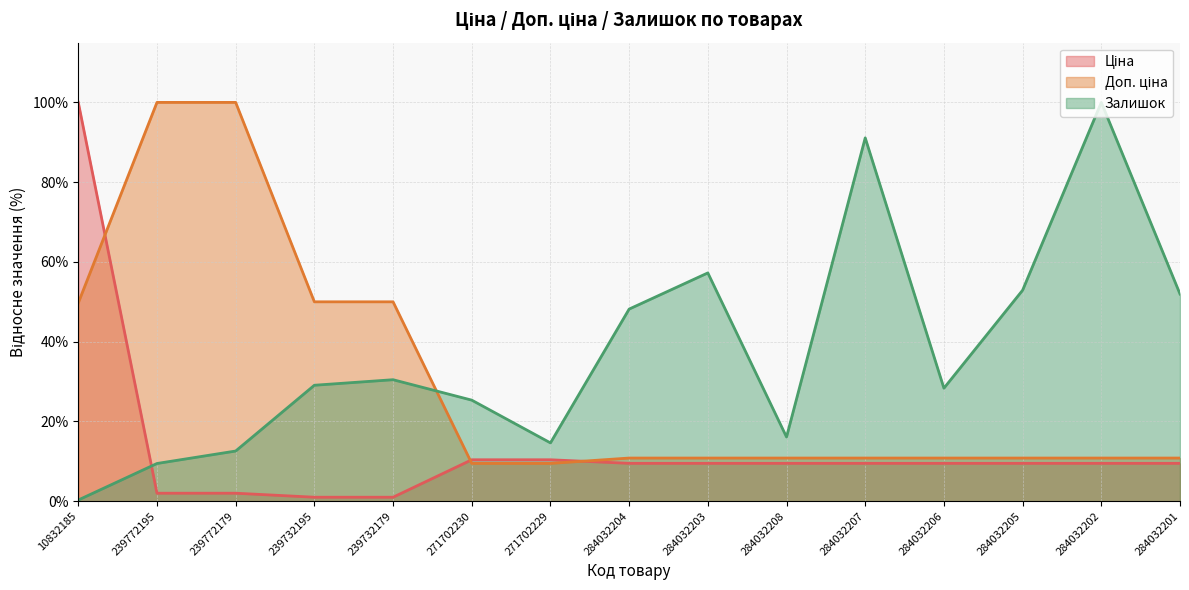

Which series has the widest spread of values?

Залишок